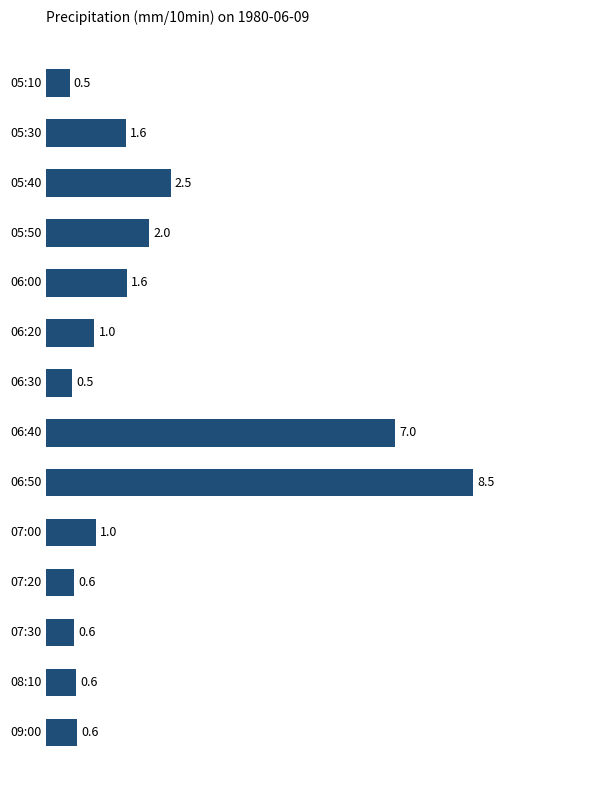

What is the greatest value displayed?

8.5